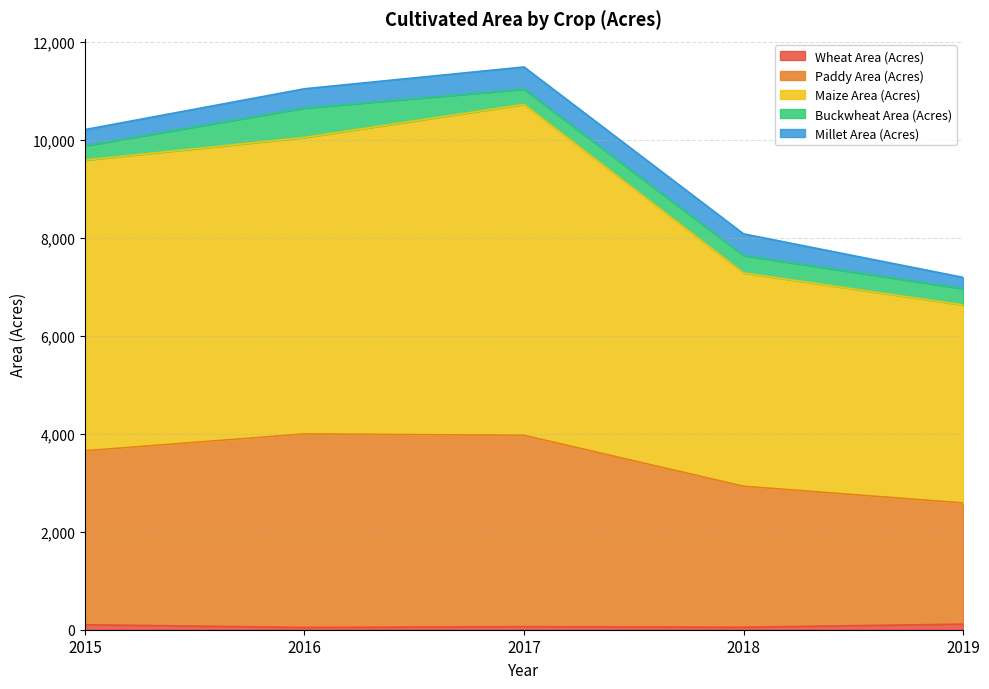

At which category is the sum across all series the highest?

2017